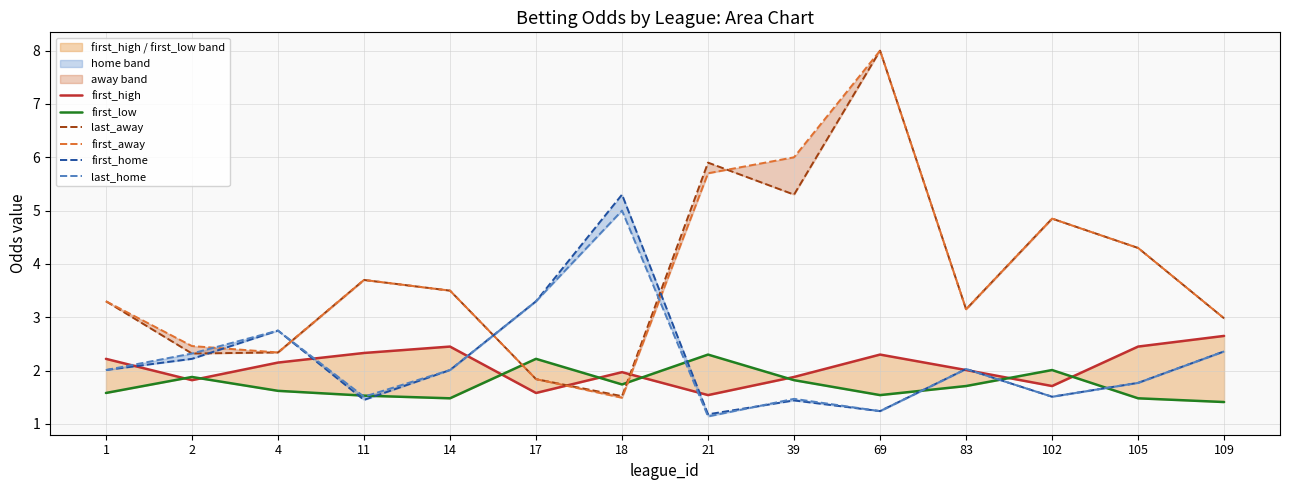

At which category does first_high reach its first local valley?

2